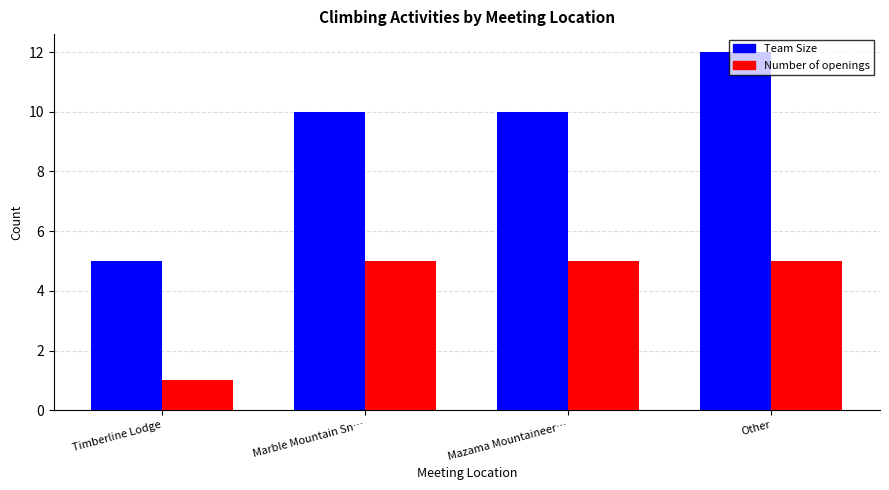

The Number of openings series shows 2 at Timberline Lodge. True or false?

False